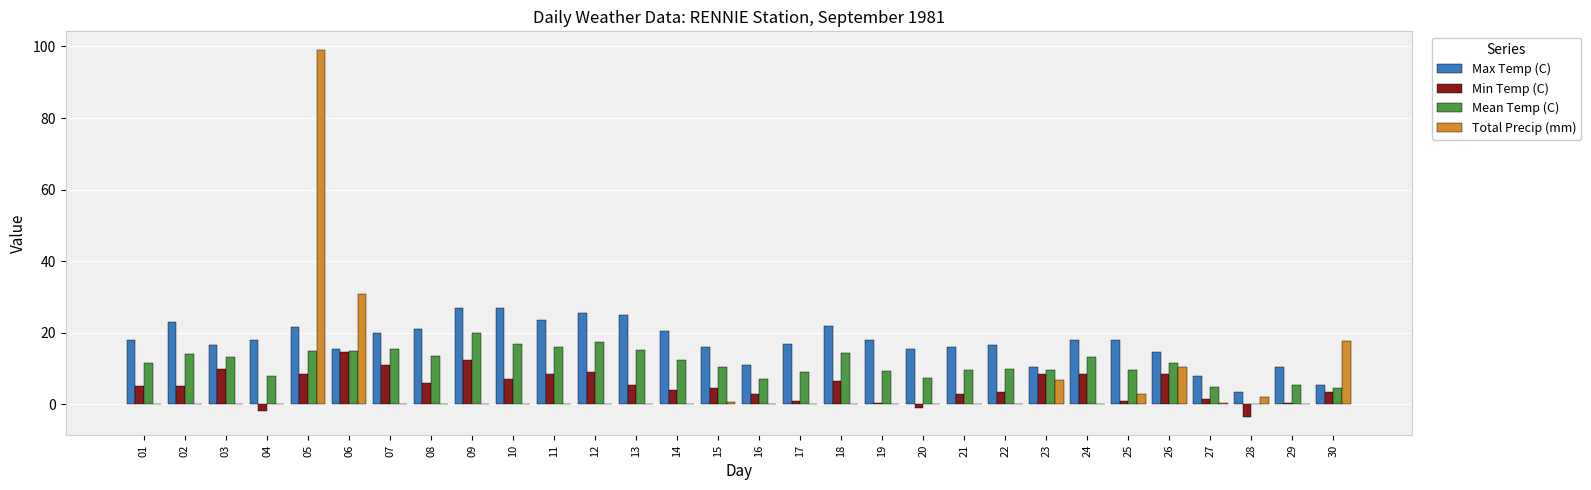

How many distinct data groups are displayed?

4